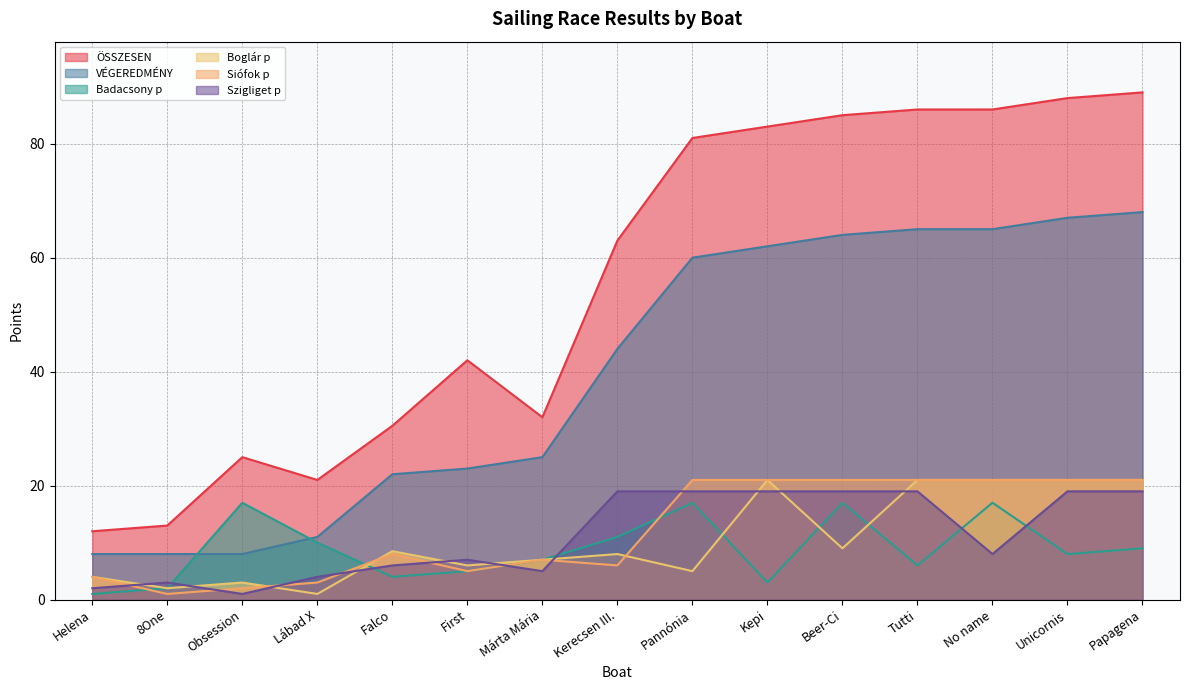

True or false: Siófok p and ÖSSZESEN intersect in this chart.

False